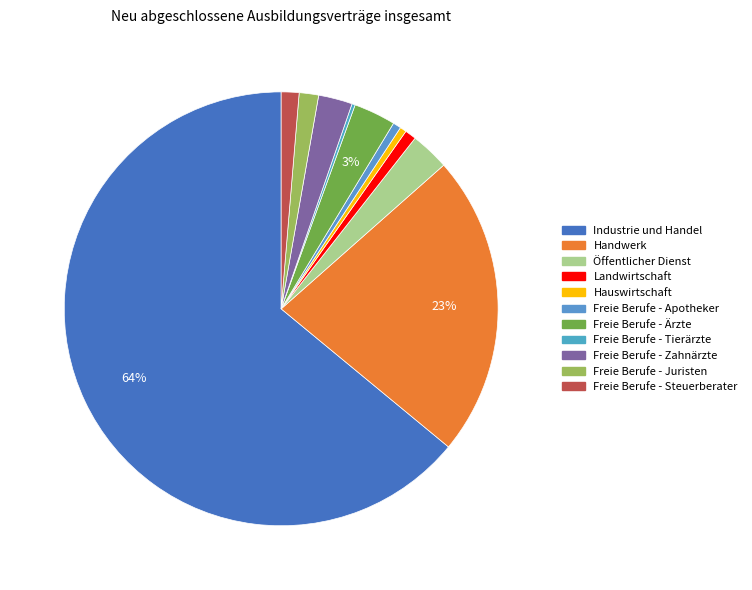

Is there a majority slice in this chart?

Yes